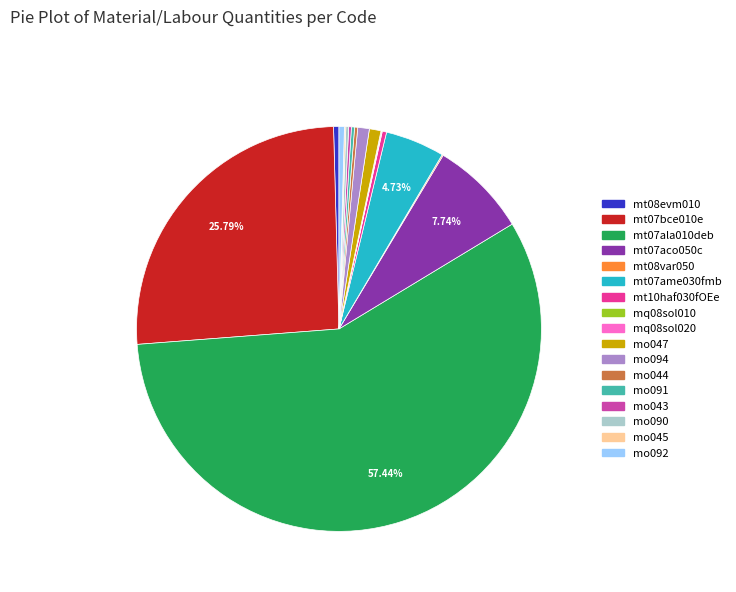

Which slice is the largest?

mt07ala010deb